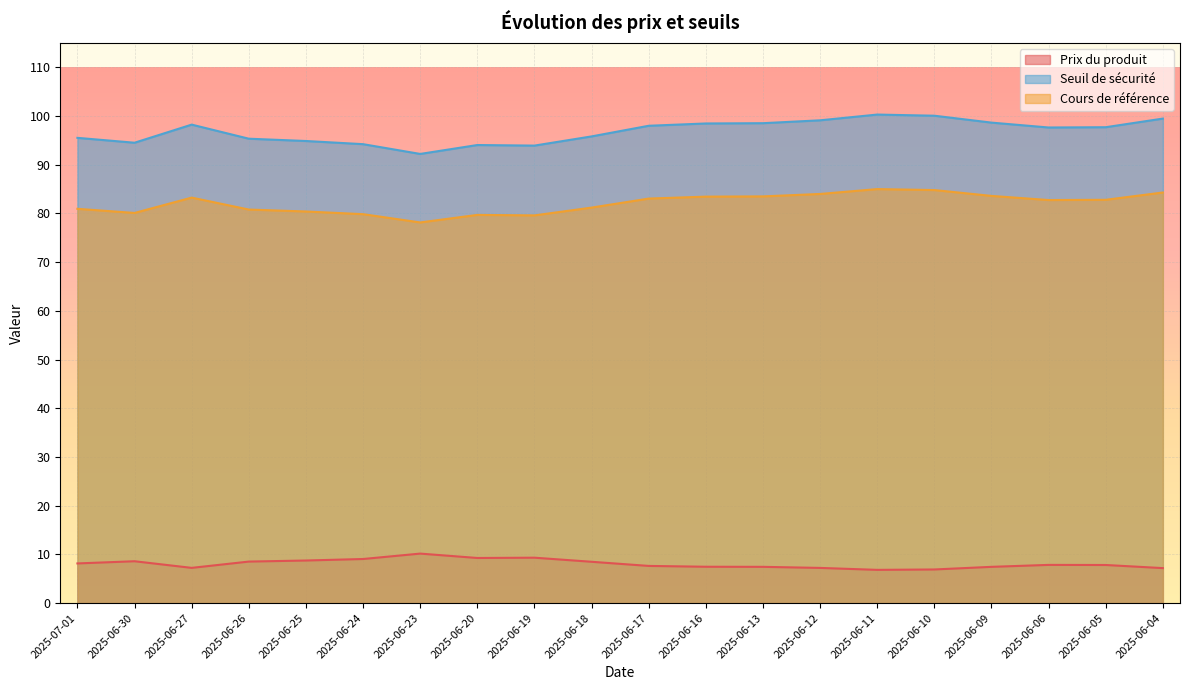

What is the label of the 18th point from the left?

2025-06-06